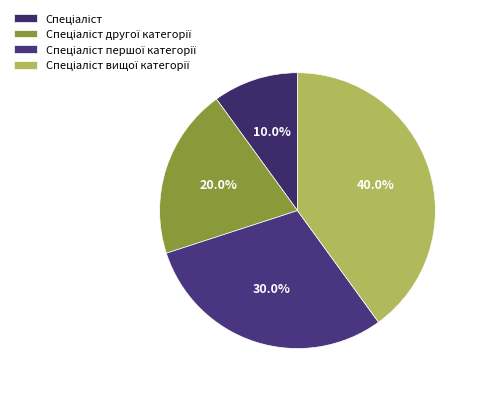

True or false: Спеціаліст вищої категорії accounts for 40% of the total.

True